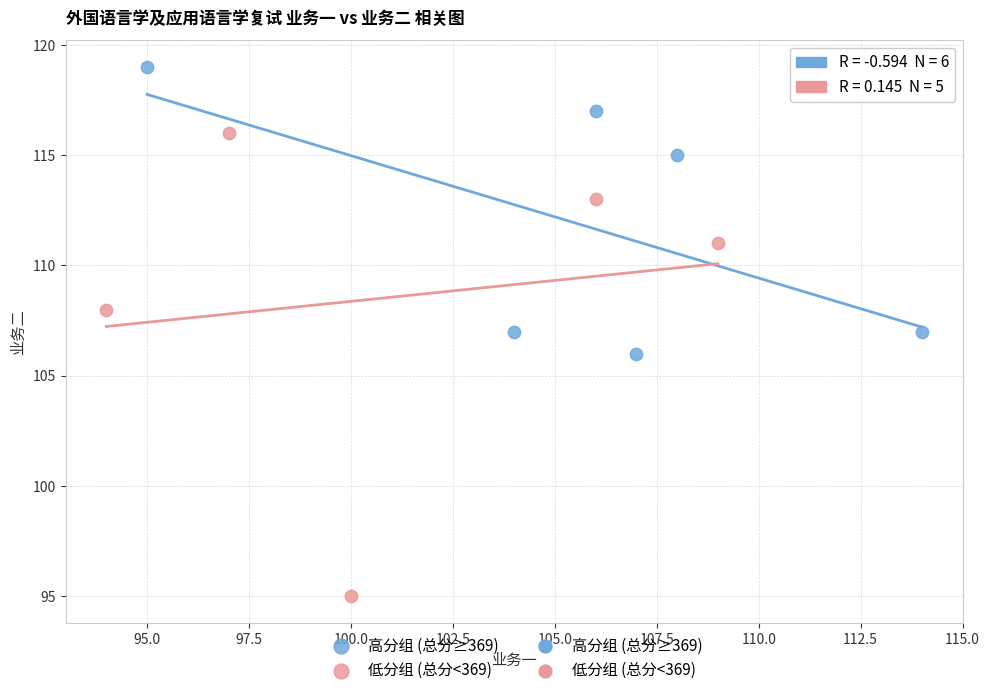

Which series reaches the maximum Y coordinate?

高分组 (总分≥369)